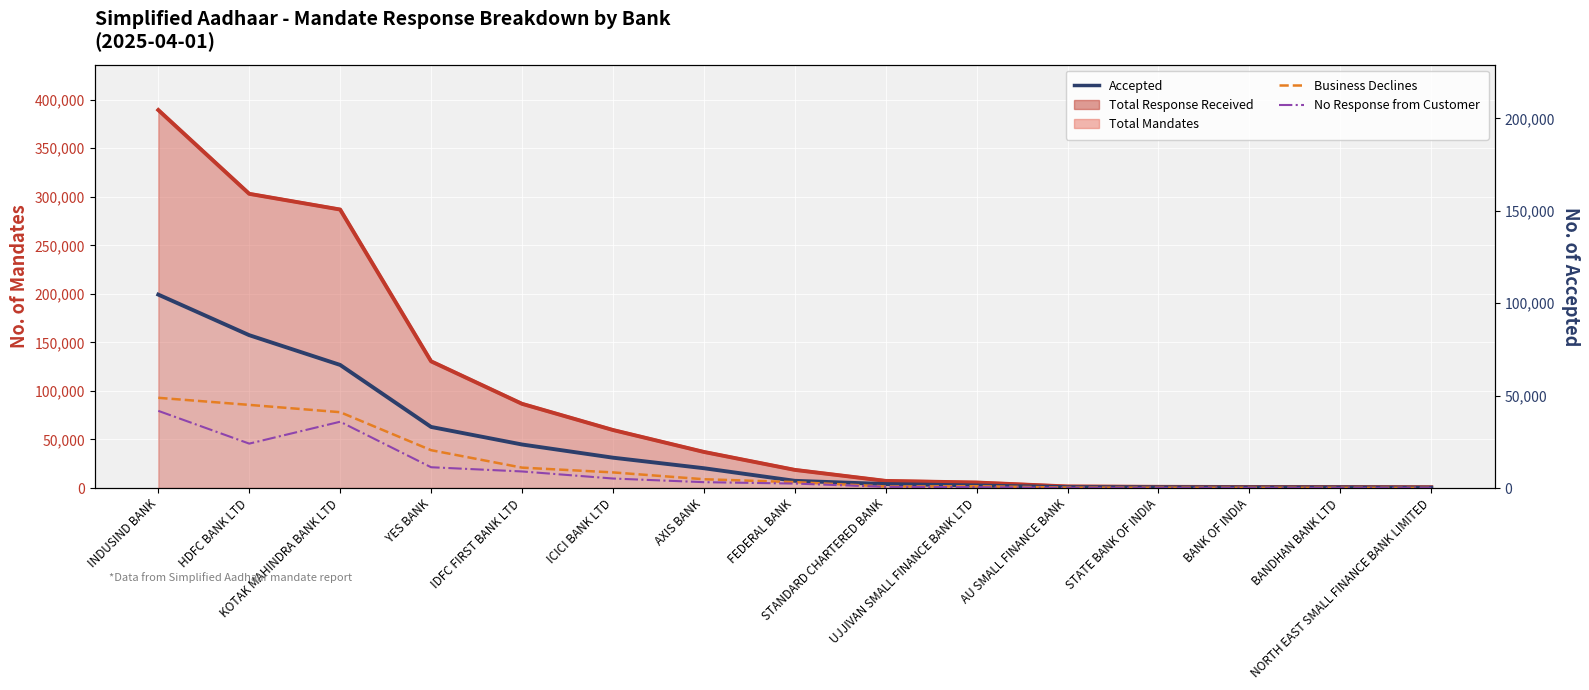

At which category is the sum across all series the highest?

INDUSIND BANK